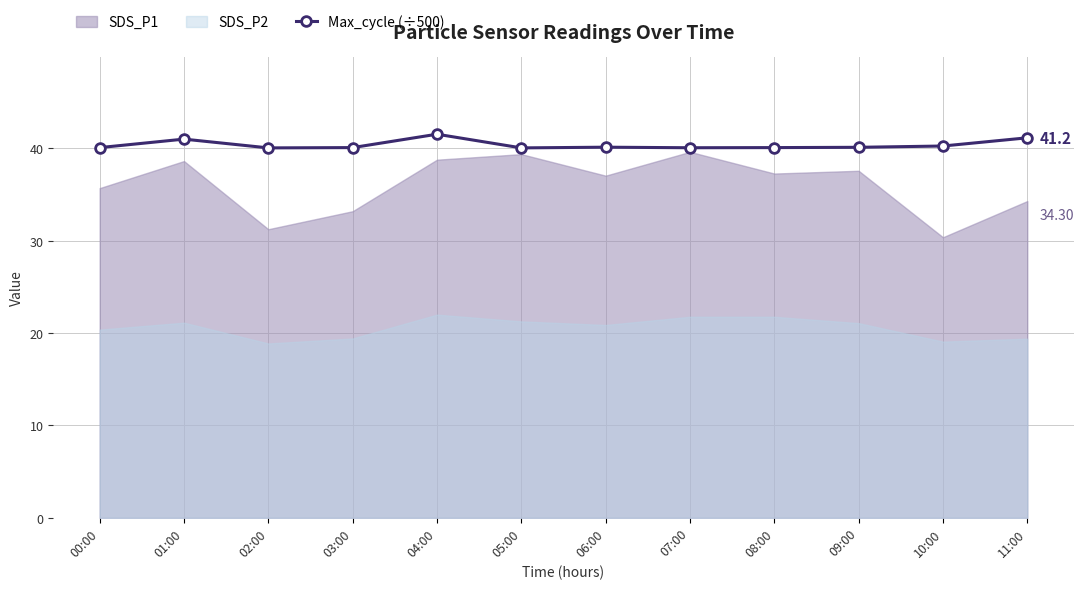

Approximately how many times larger is the value at 00:00 compared to 03:00?

1.0